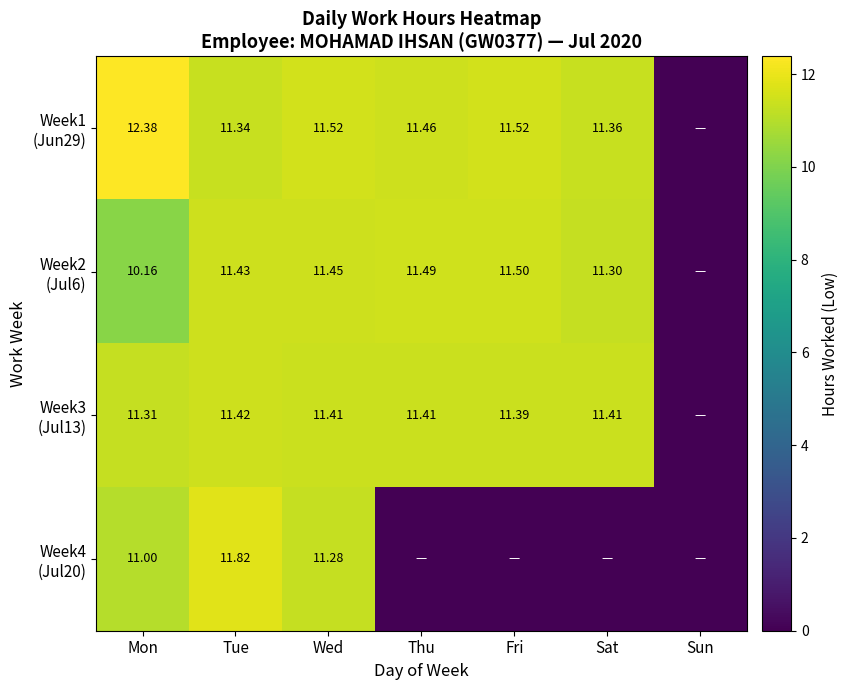

What is the approximate value of Week4 (Jul20) at Mon?

11.0